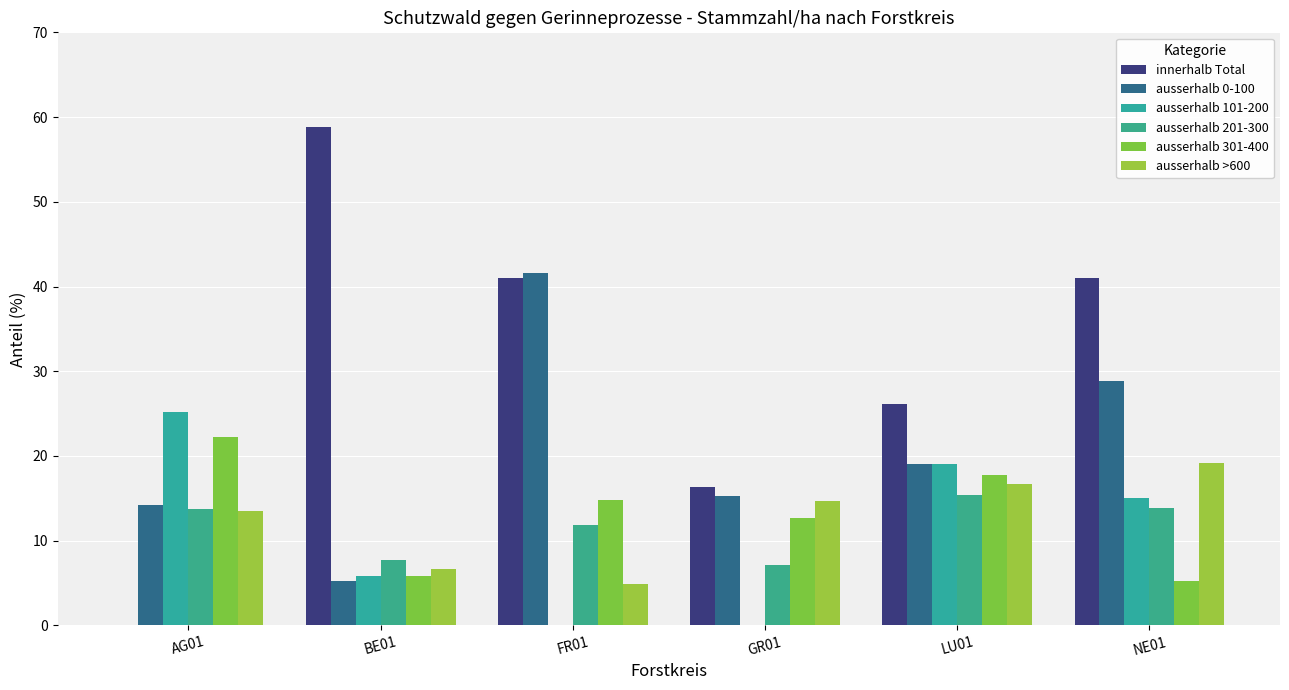

Which has a higher value, LU01 or AG01?

LU01